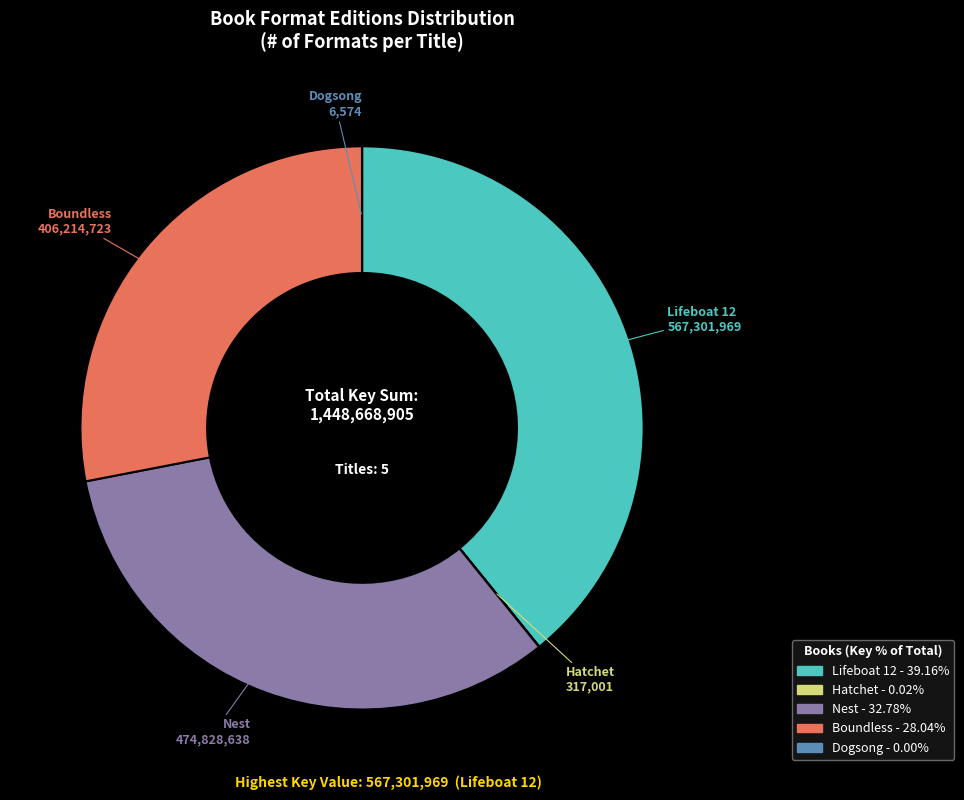

What is the largest slice in the pie chart?

Lifeboat 12